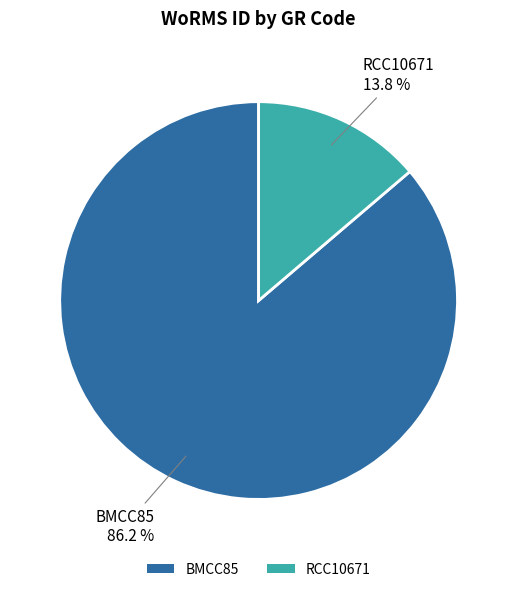

Count the number of slices in the pie.

2